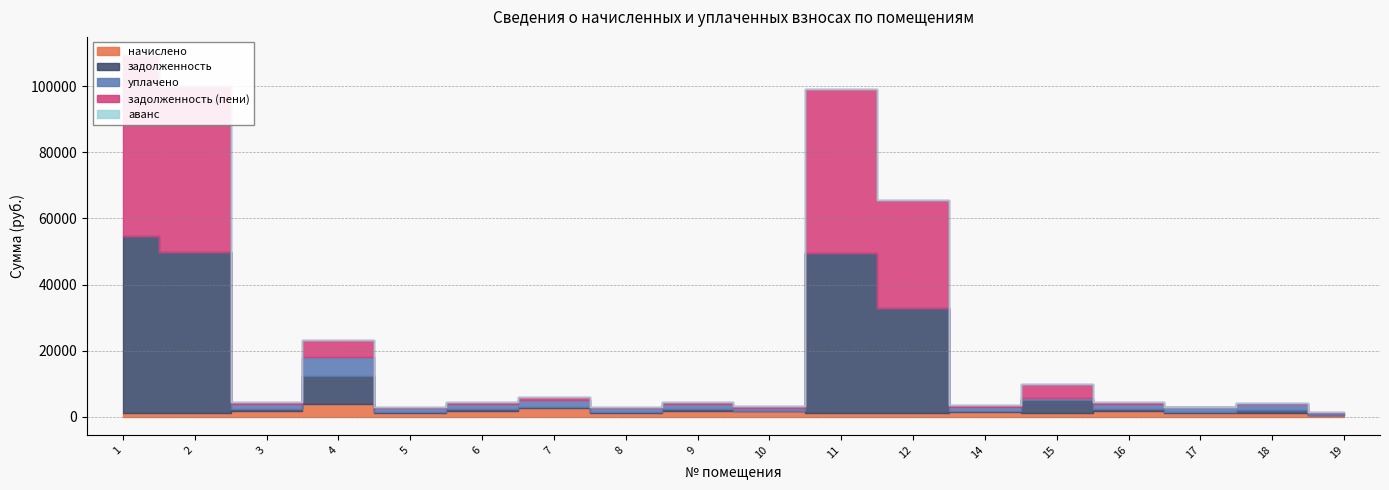

List the labels in order of уплачено value, smallest first.

1, 2, 11, 12, 19, 15, 10, 5, 8, 14, 17, 18, 16, 3, 6, 9, 7, 4